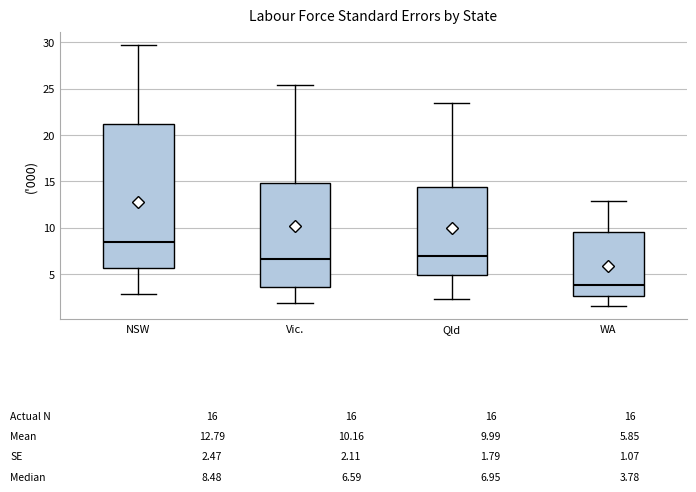

Which box's median line is the lowest?

WA